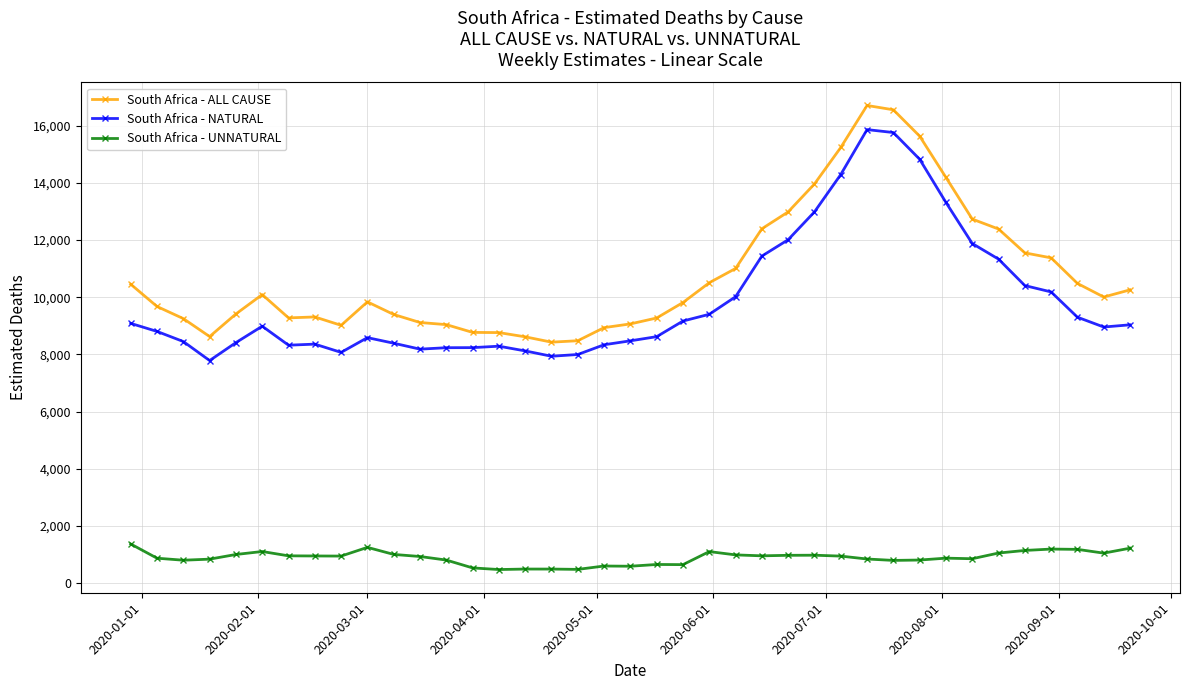

Which series has the largest total across all categories?

South Africa - ALL CAUSE